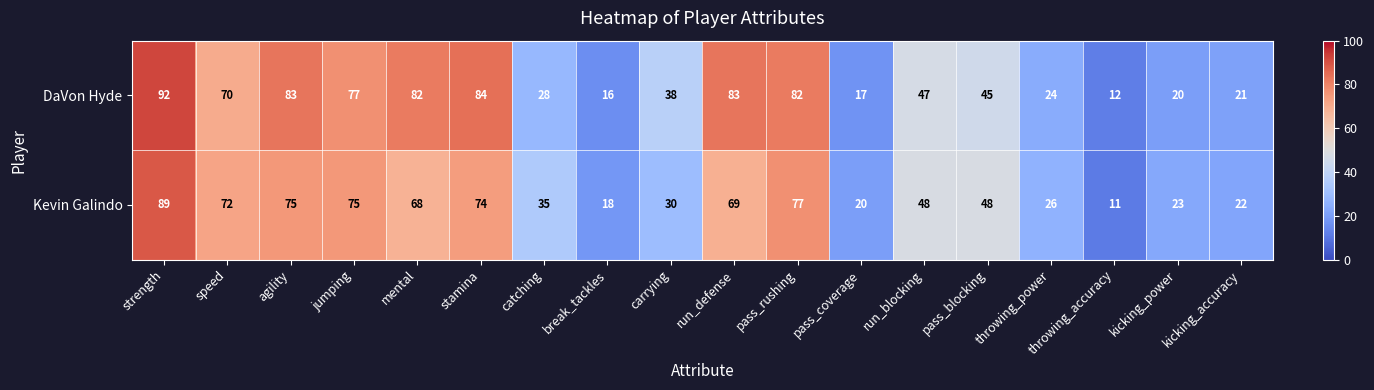

Which series changed the most between strength and pass_blocking?

DaVon Hyde